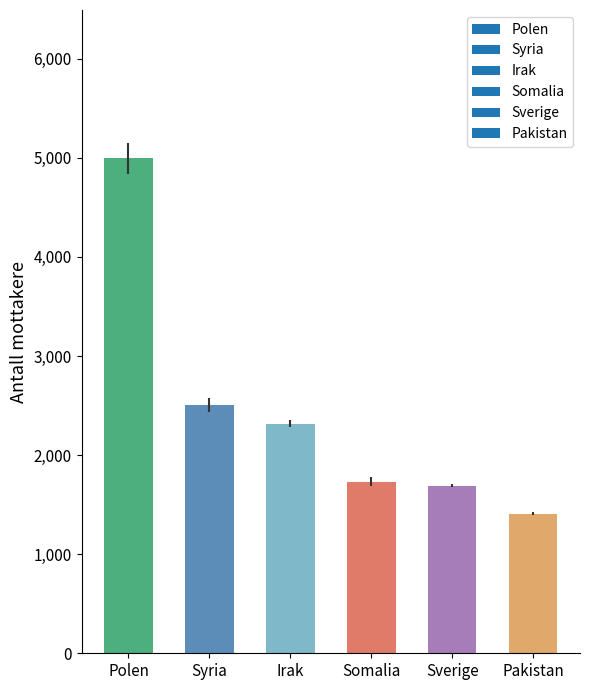

What is the change in value from Syria to Pakistan?

-1095